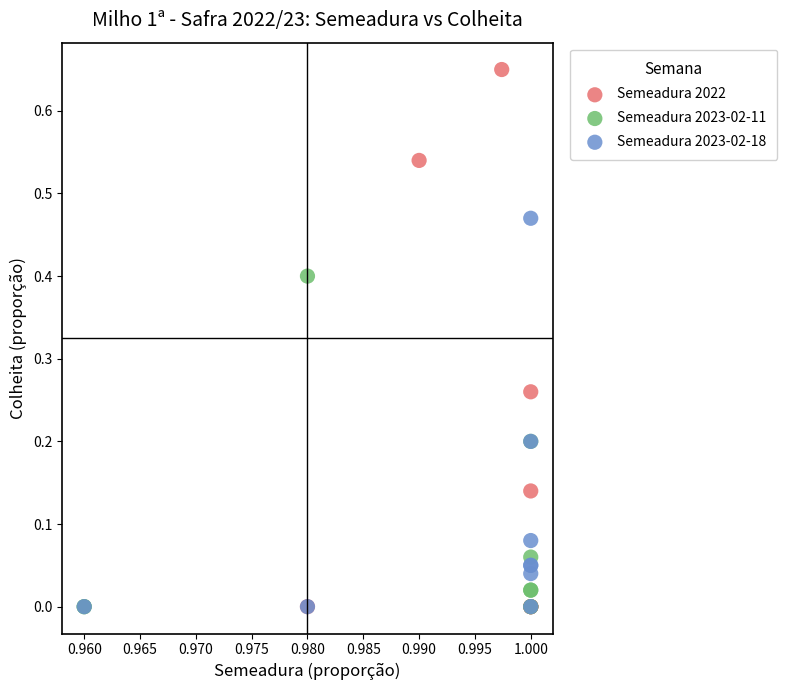

Which series has the largest Y range (max minus min)?

Semeadura 2022